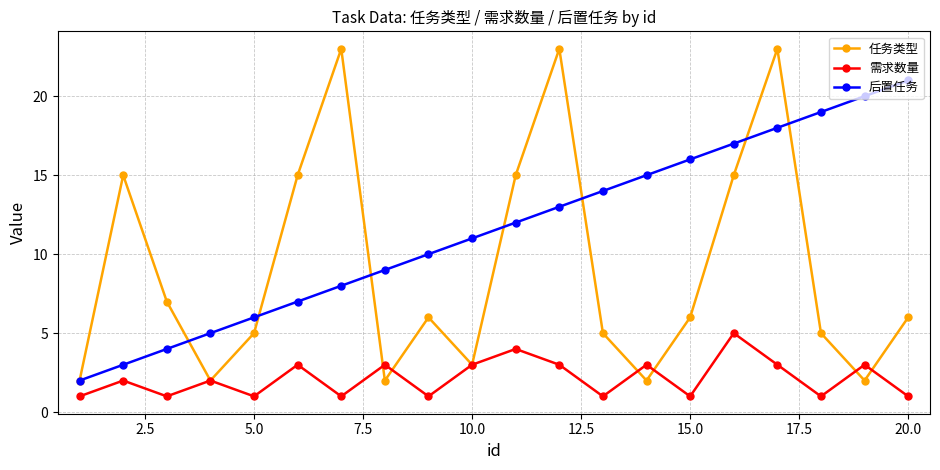

Which series has the largest total across all categories?

后置任务